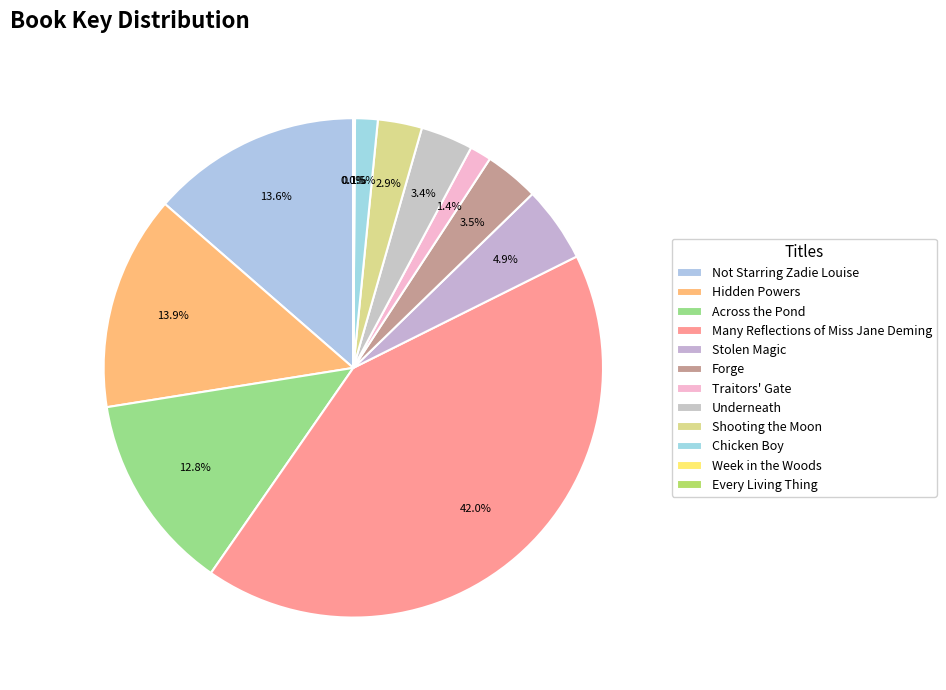

To the nearest percent, what percentage of the pie is Chicken Boy?

1%